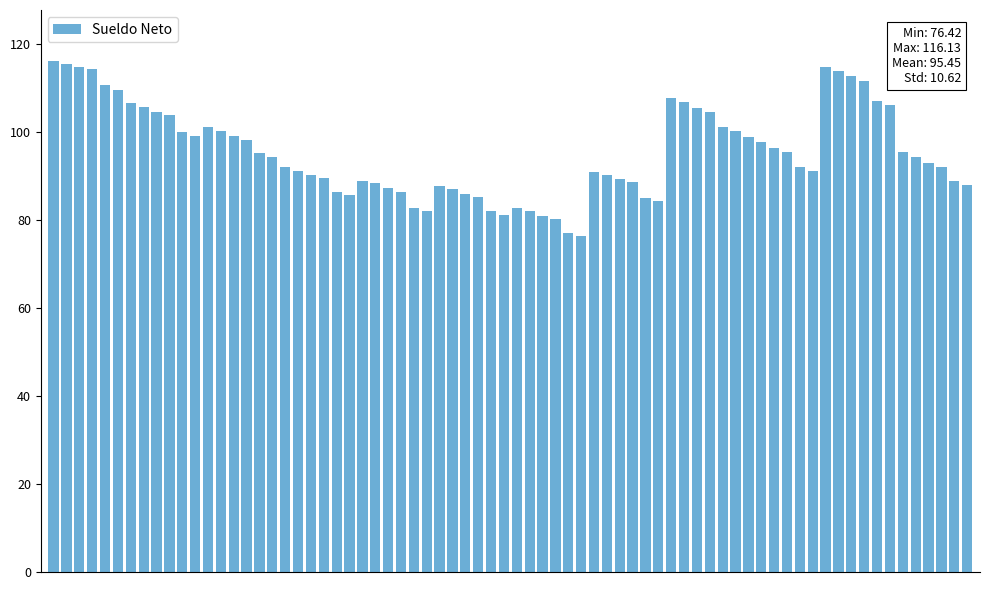

What is the smallest value displayed?

76.4